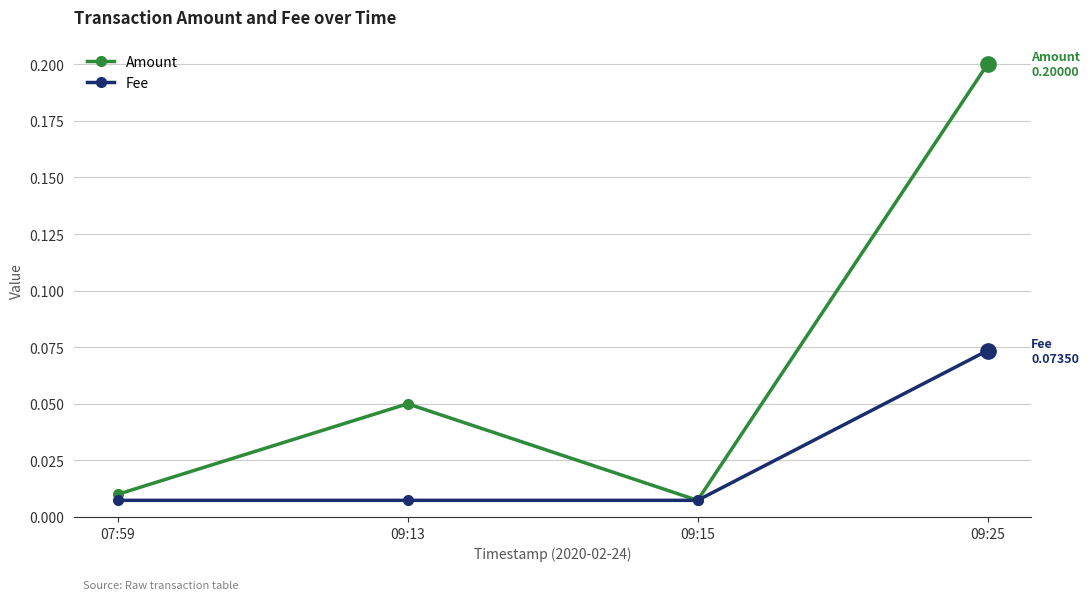

What is the sum of all Amount values?

0.3